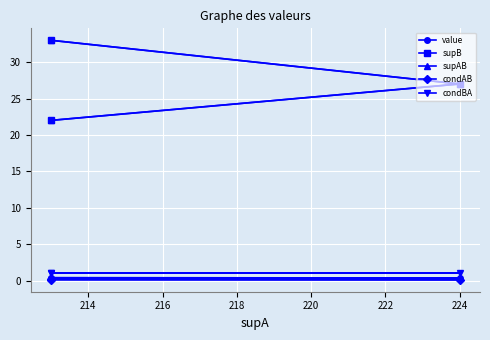

Is the value of condBA at 216 greater than the value of supB at 214?

No